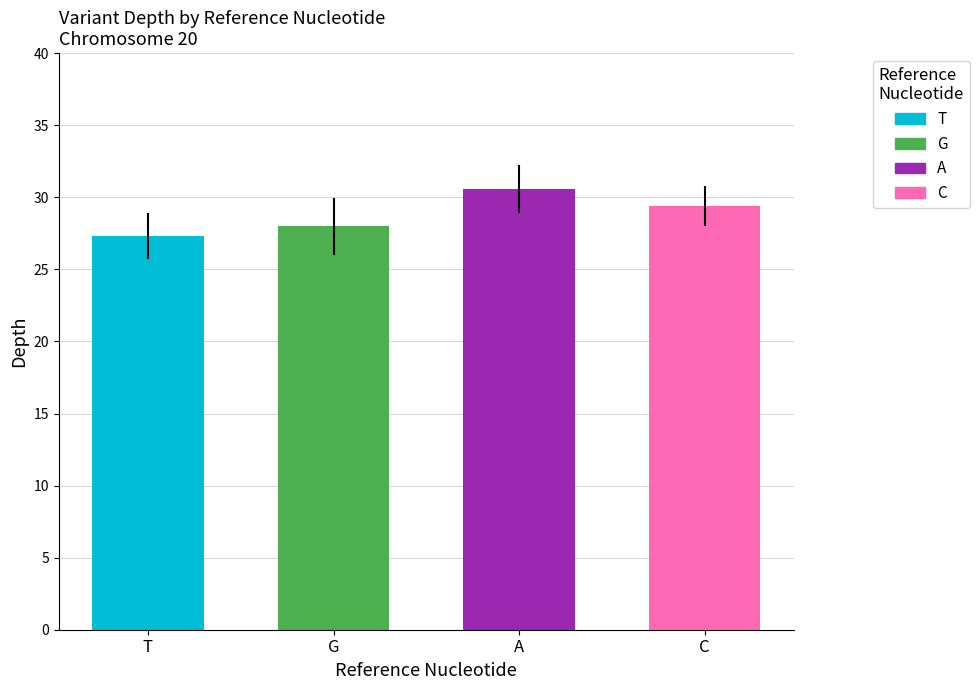

How many bars are there in total?

4